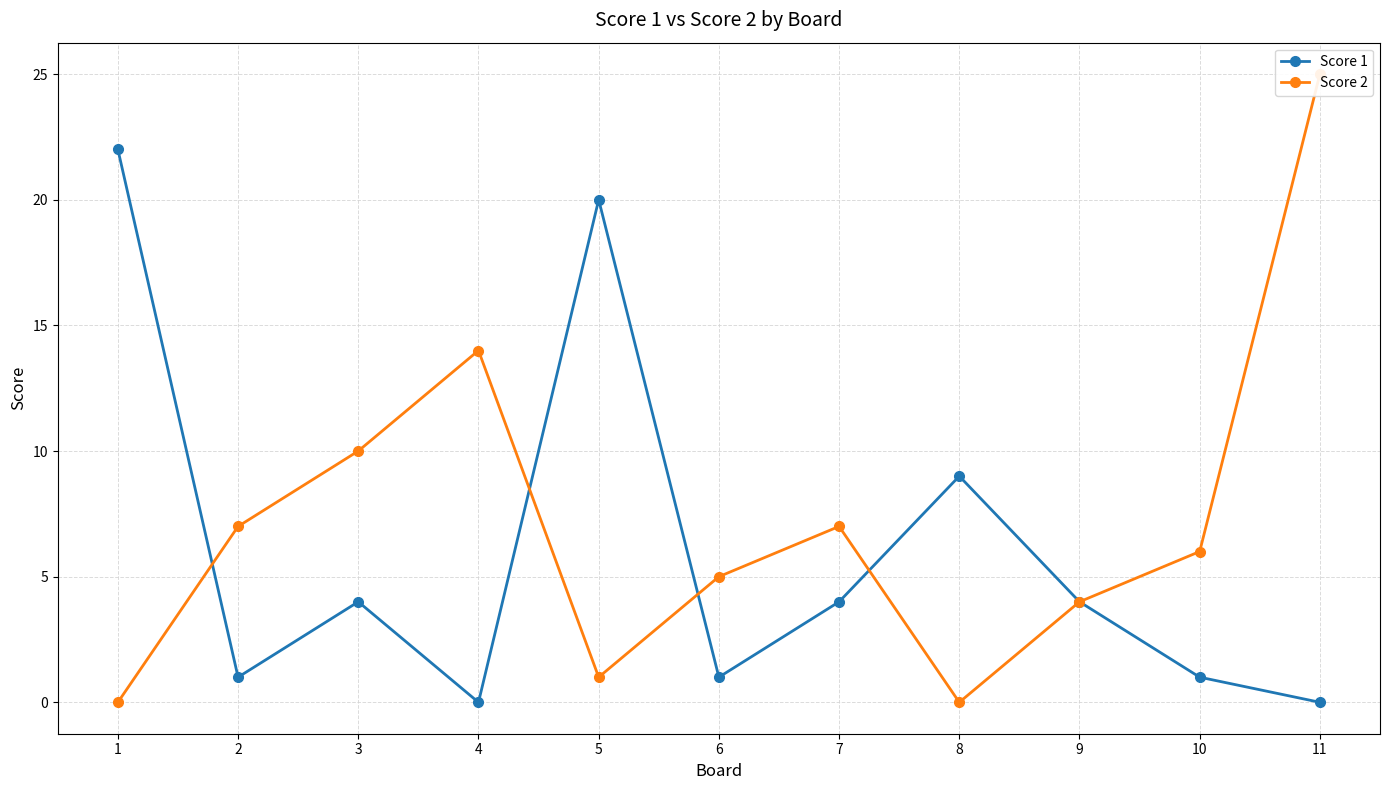

What is the total value across all series at 7?

11